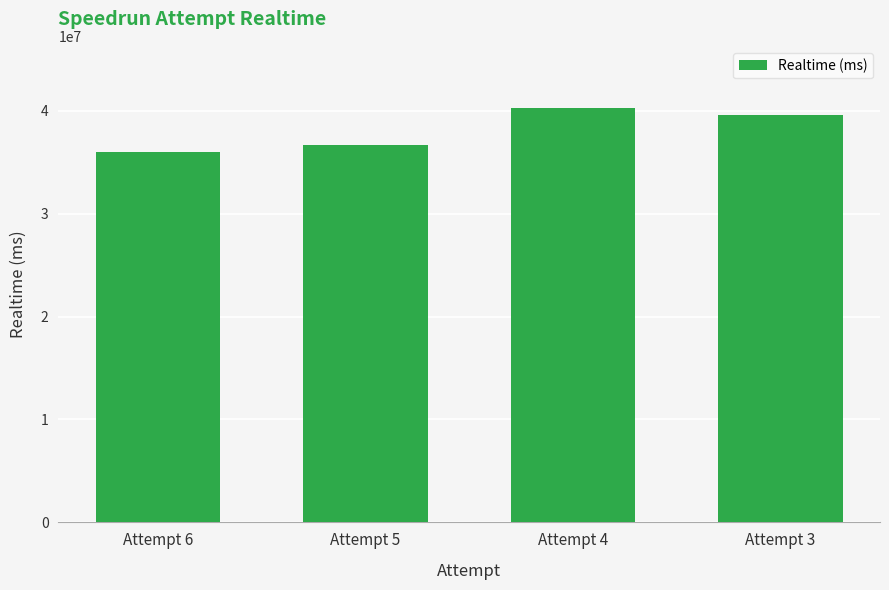

How many distinct data groups are displayed?

1